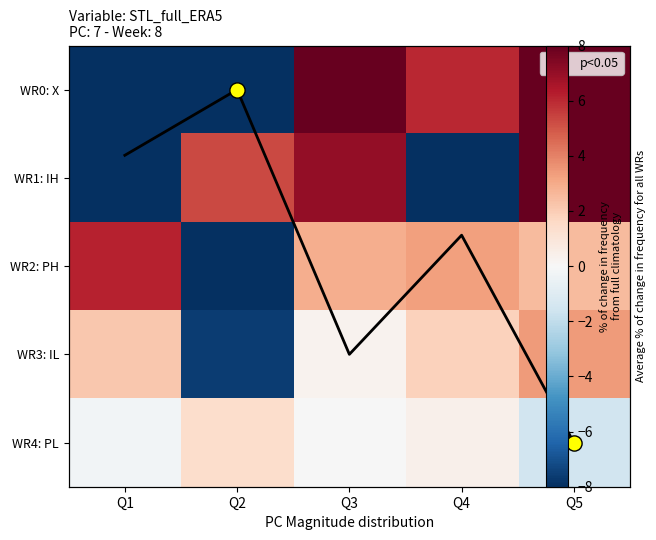

What is the smallest value displayed?

-62.1